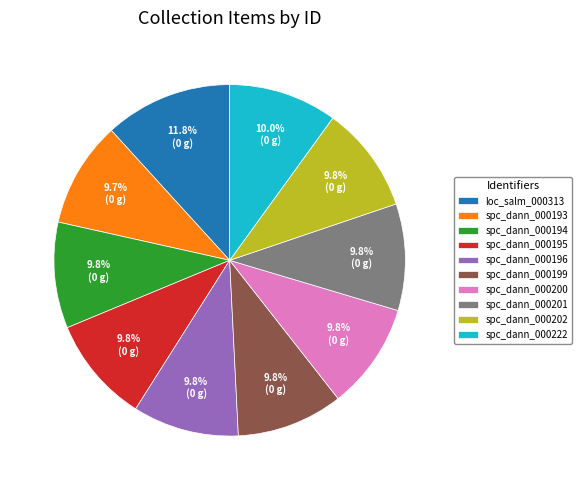

To the nearest percent, what portion does spc_dann_000200 represent?

10%